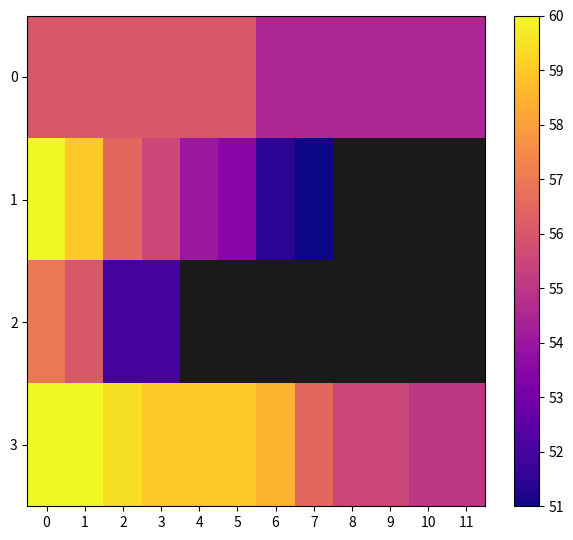

Between 3 and 4, which series saw the biggest shift?

1